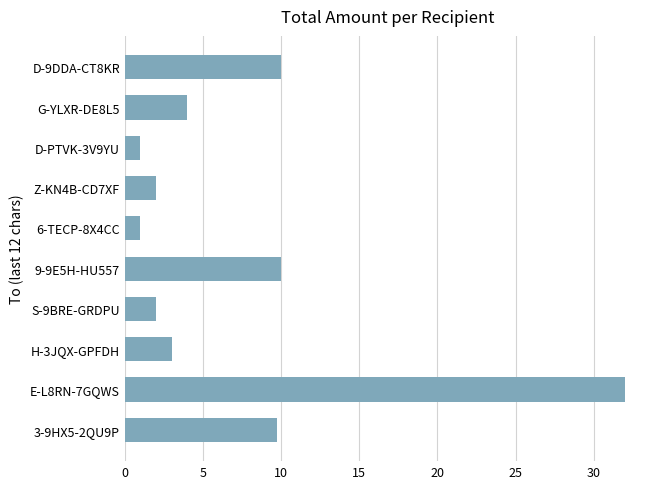

How many values are below 4?

5